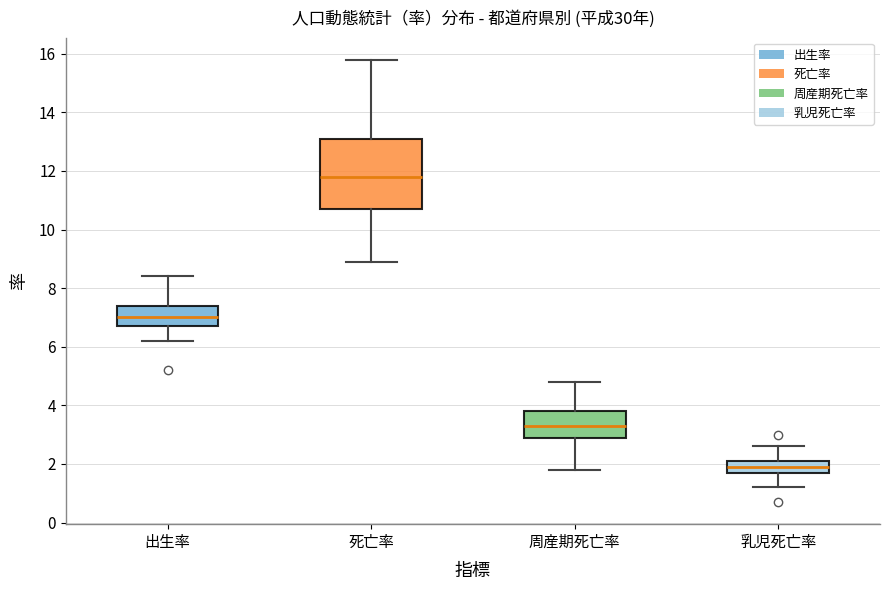

Where does the upper whisker of the box for 周産期死亡率 end on the y-axis? The values are not printed on the chart, so give them approximately, as read against the axis.

4.8